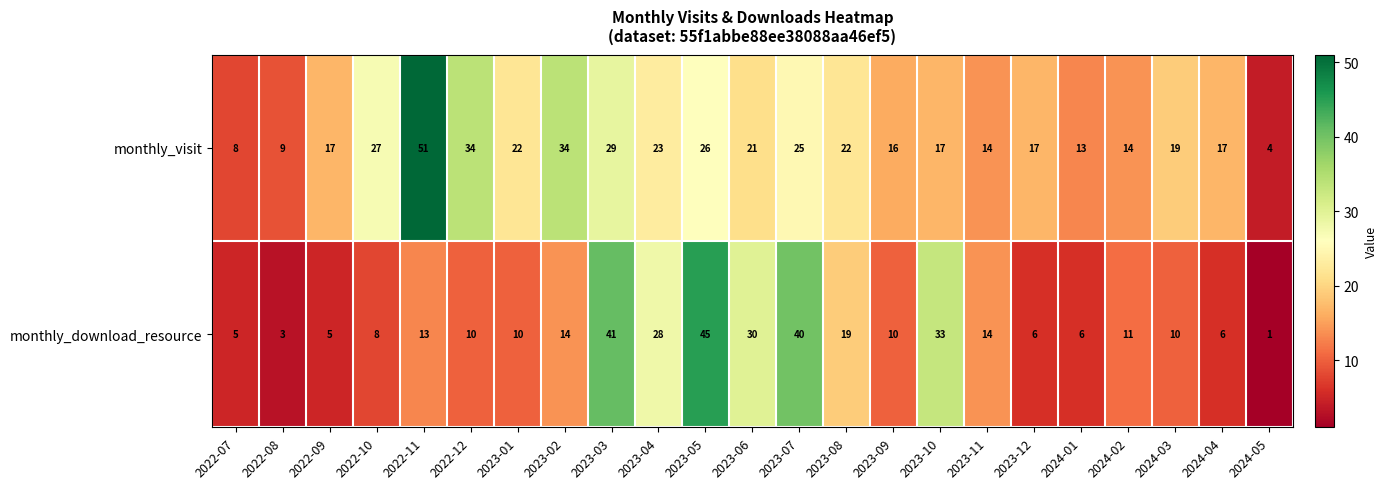

What is the difference between the highest and lowest values at 2022-09?

12